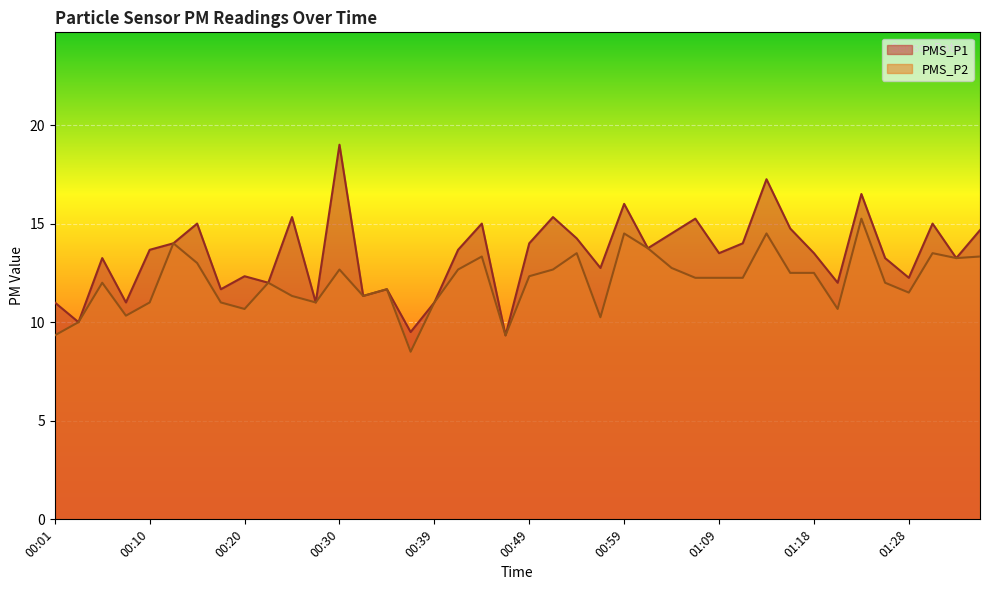

At 01:01, list the series in order from smallest to largest.

PMS_P1, PMS_P2